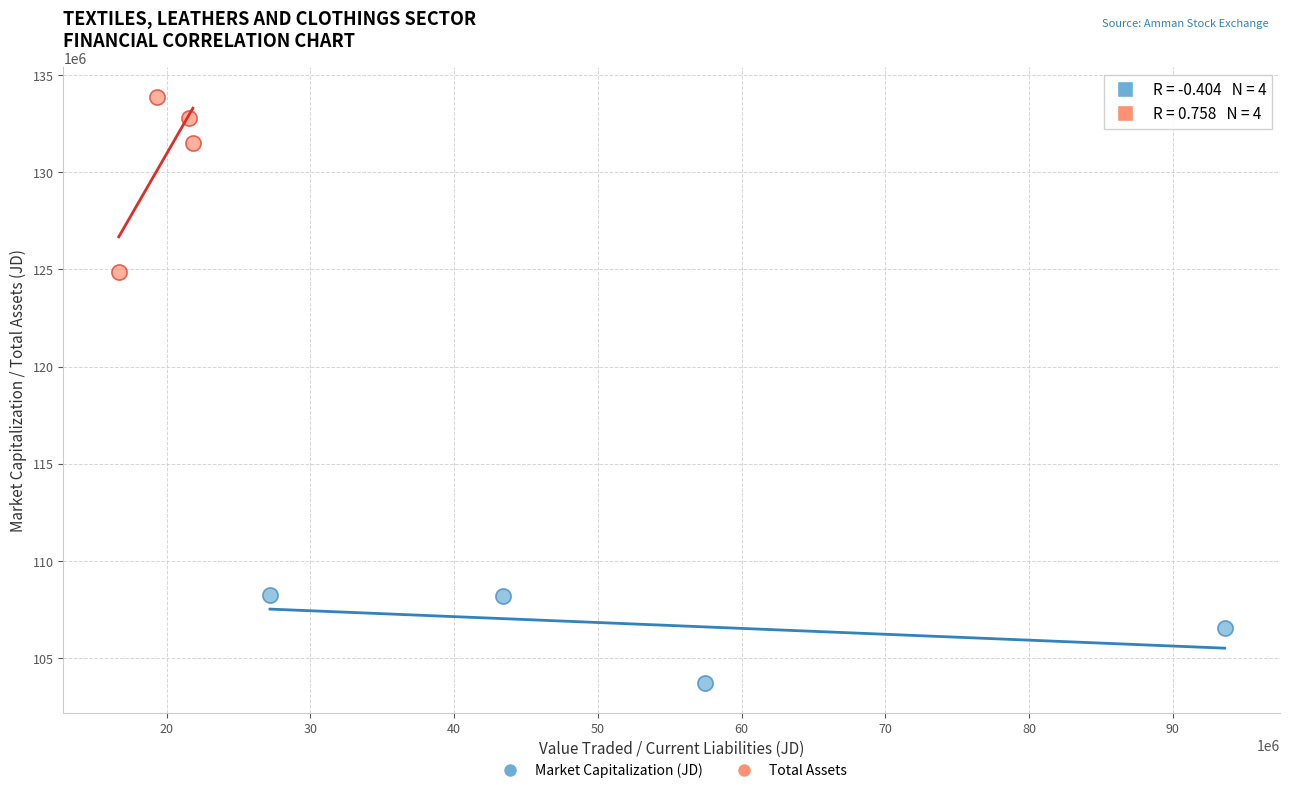

Which series has the largest Y range (max minus min)?

Total Assets